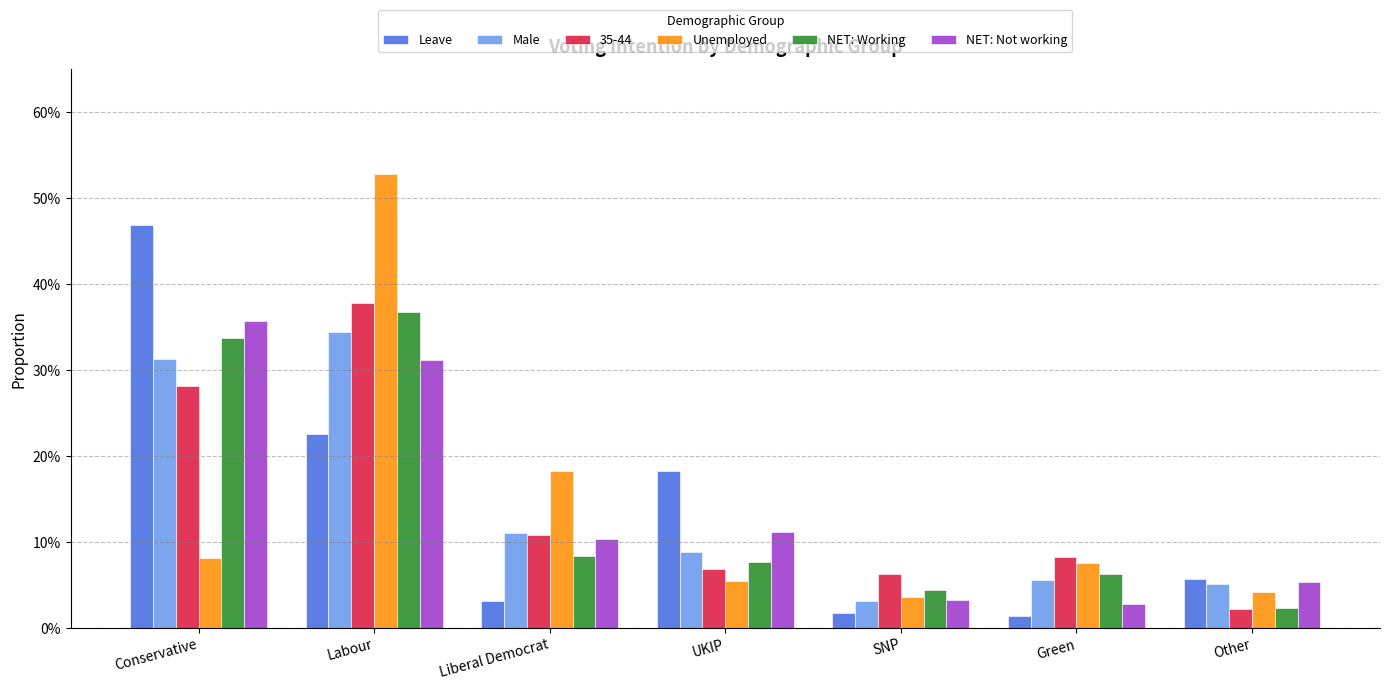

What is the spread (max minus min) of values at Green?

0.1